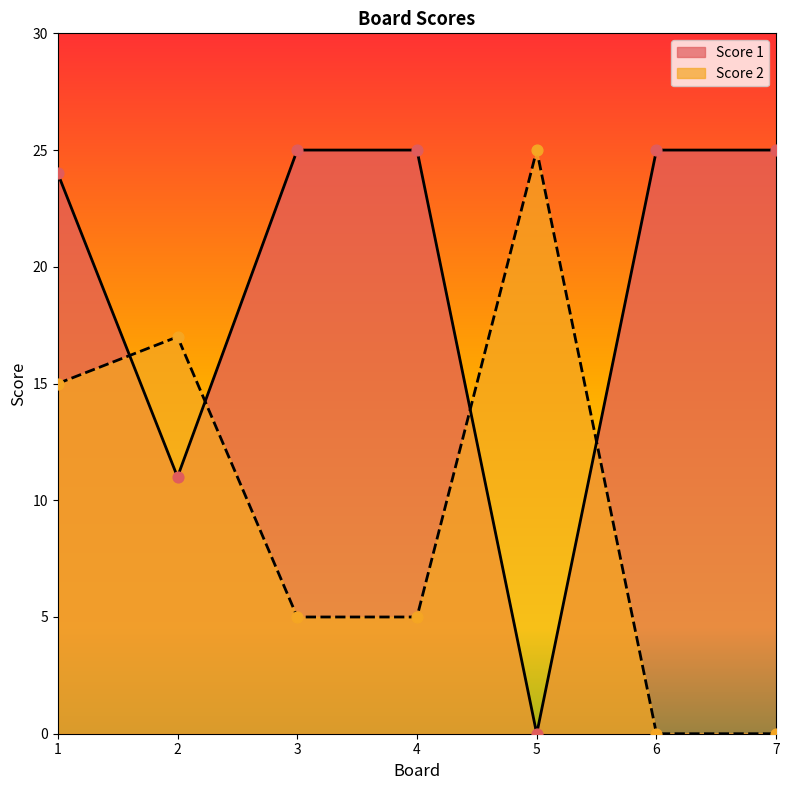

At which category is the sum across all series the highest?

1